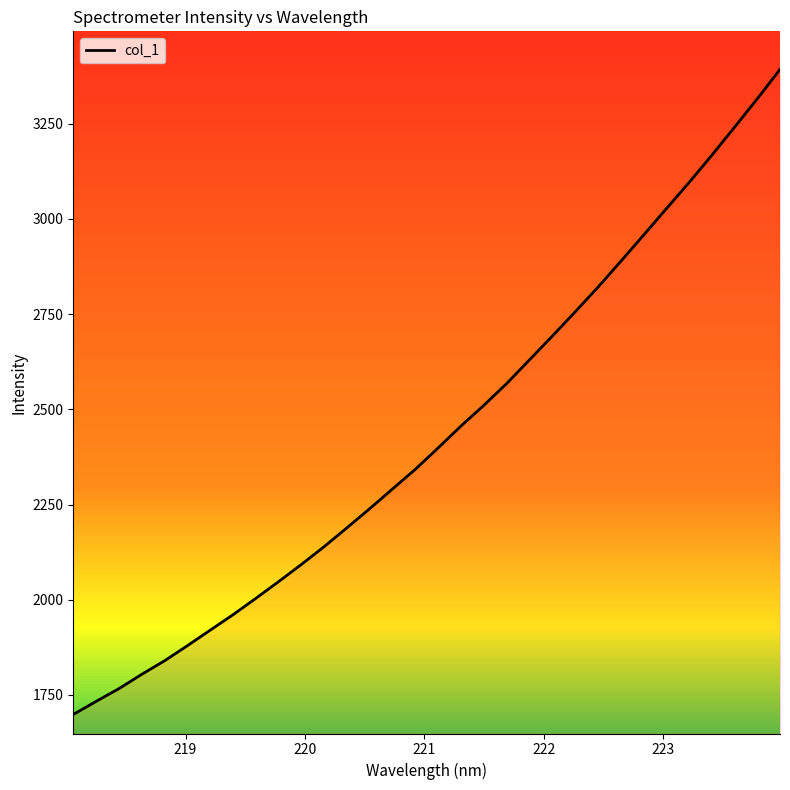

What is the difference between the maximum and minimum values?

1694.5